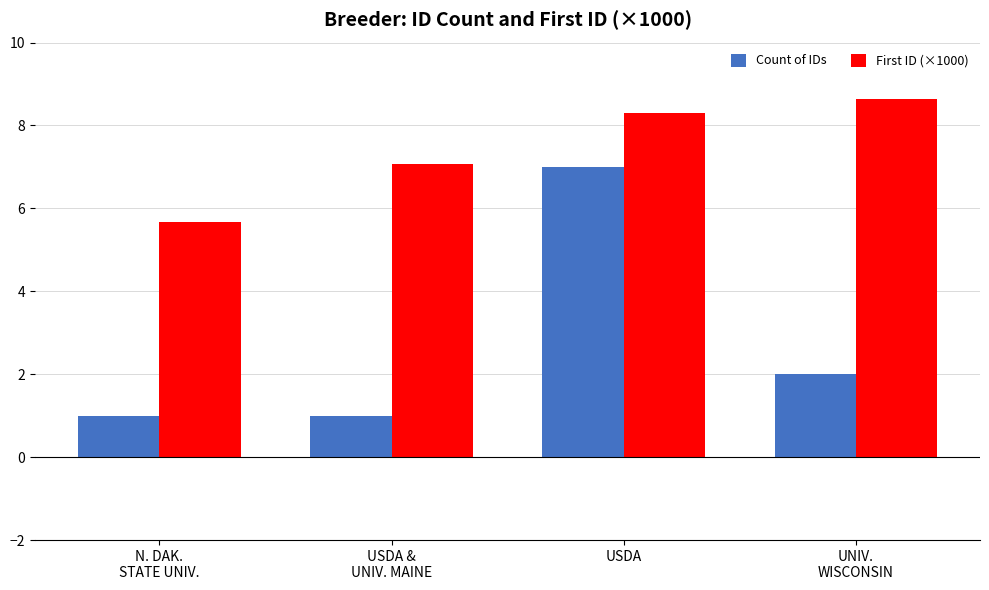

What is the label of the 2nd bar from the right?

USDA